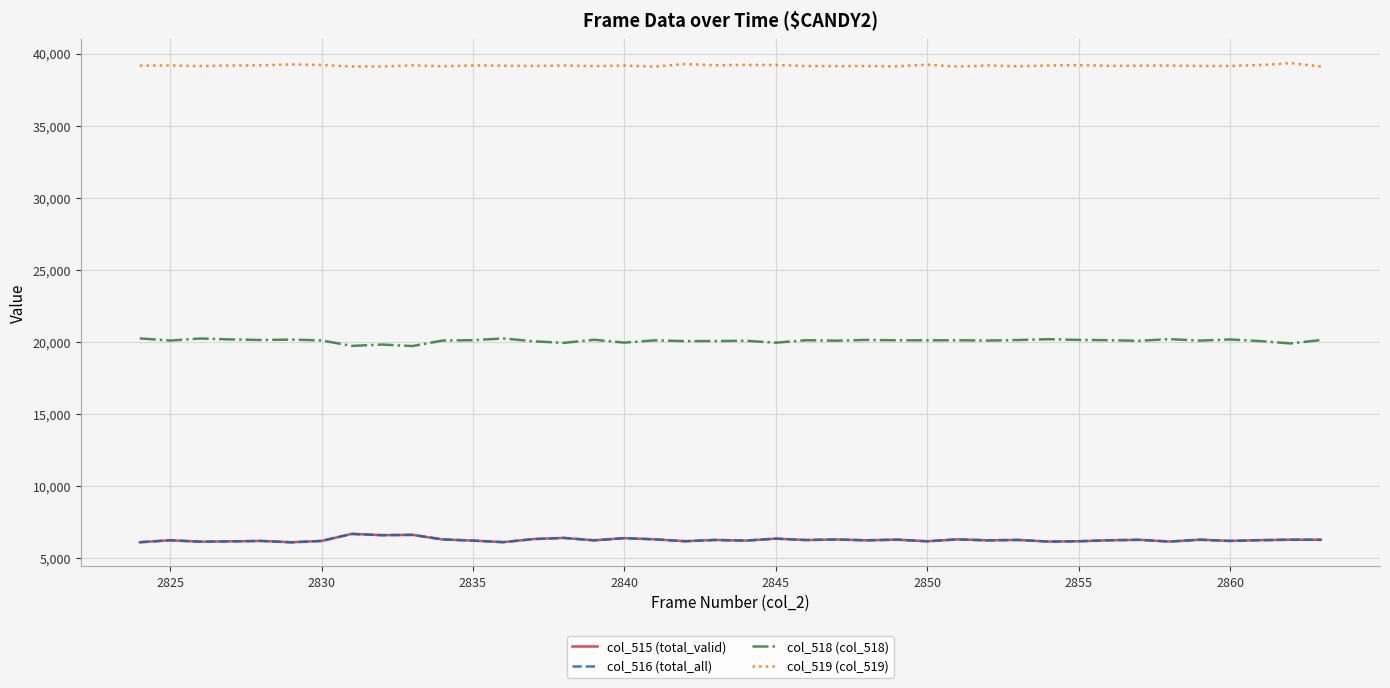

Which series has the largest total across all categories?

col_519 (col_519)